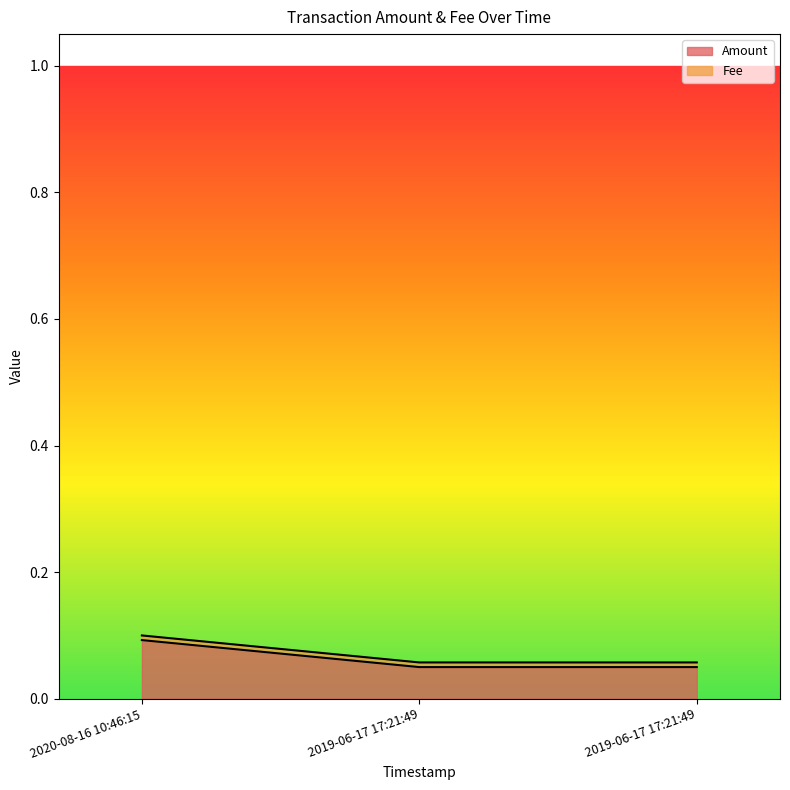

Rank the categories by value from highest to lowest.

2020-08-16 10:46:15, 2019-06-17 17:21:49, 2019-06-17 17:21:49